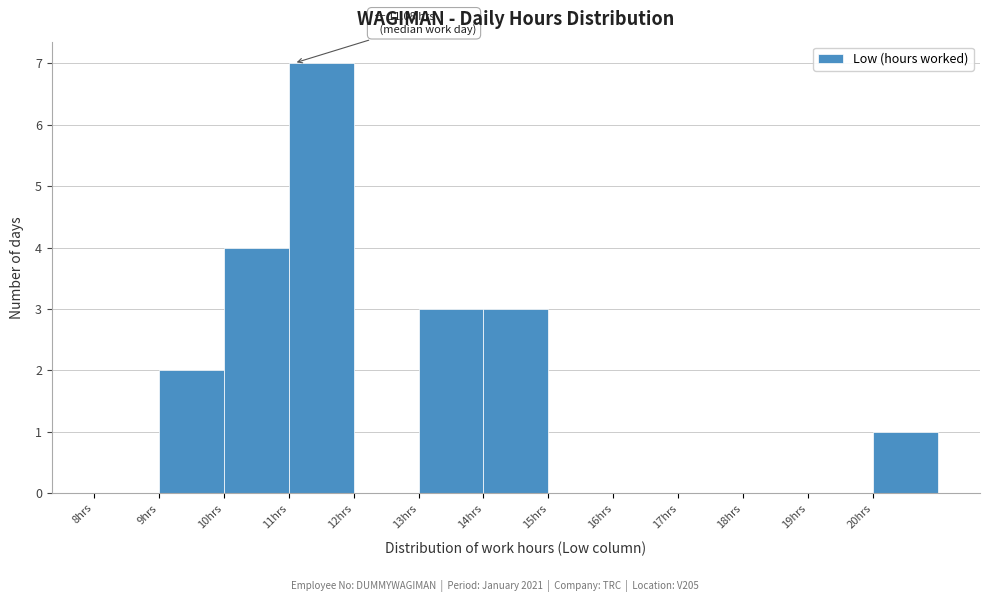

Which range on the x-axis has the tallest bar?

11 to 12